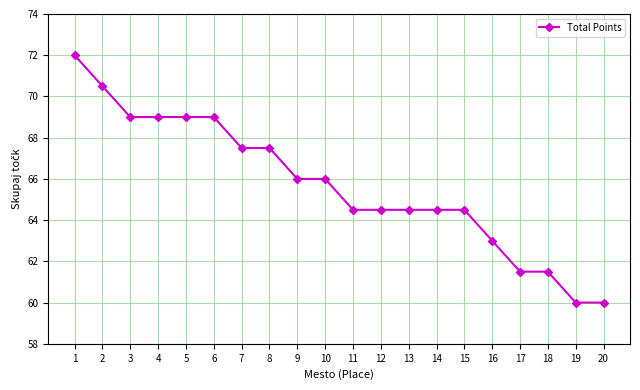

What is the value of the 3rd point from the left?

69.0